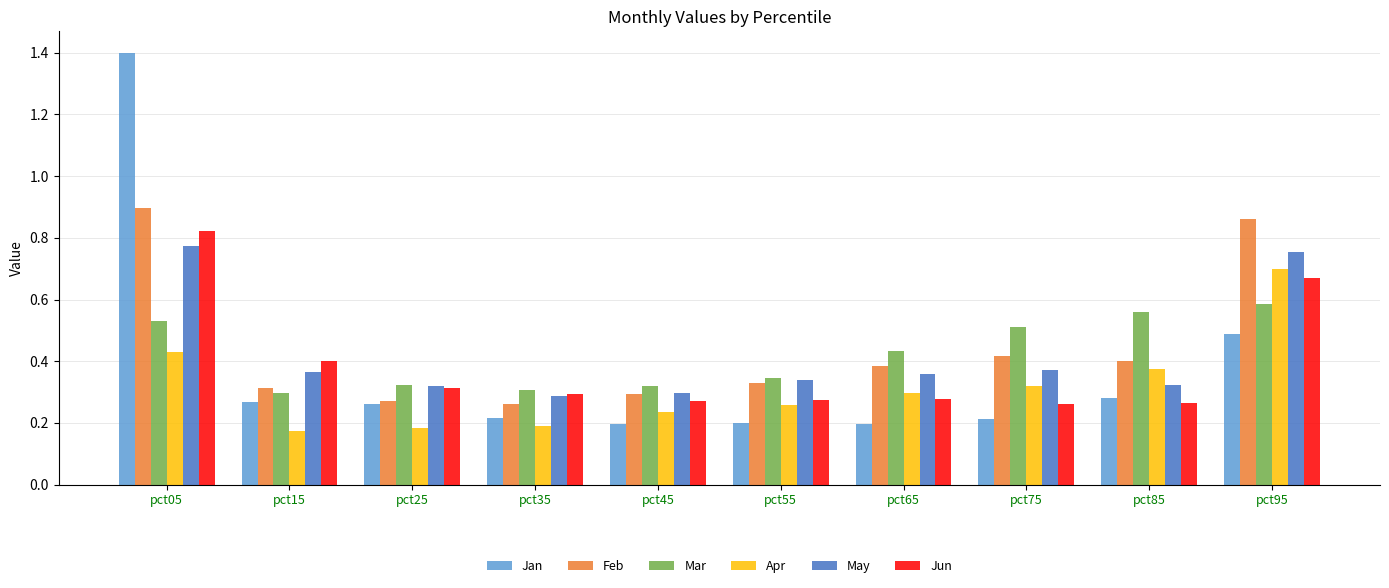

What are all the series names shown in the legend?

Jan, Feb, Mar, Apr, May, Jun